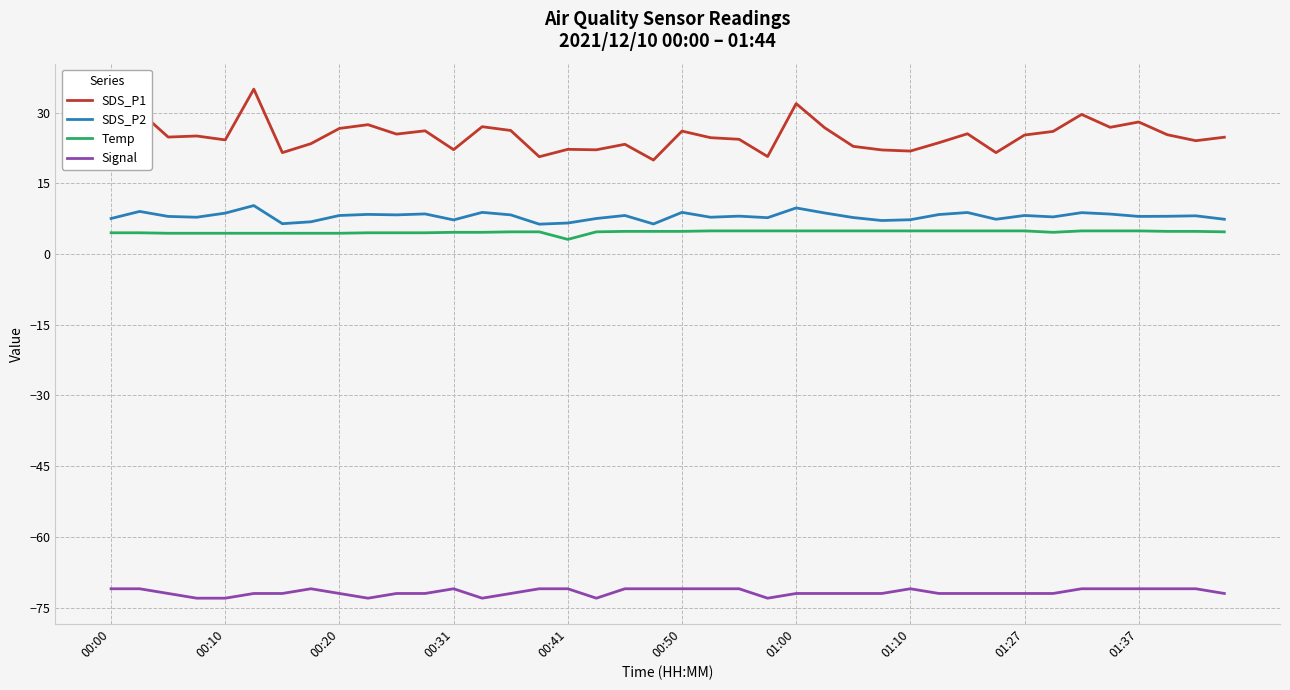

How many categories are shown in the chart?

40